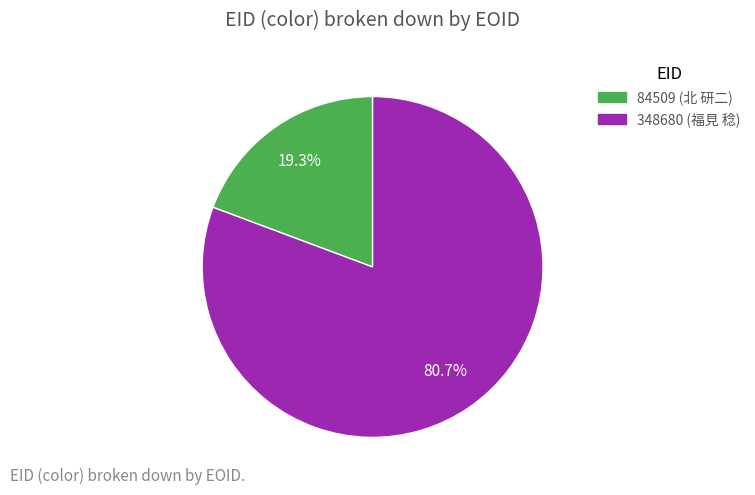

Does any single category account for the majority?

Yes